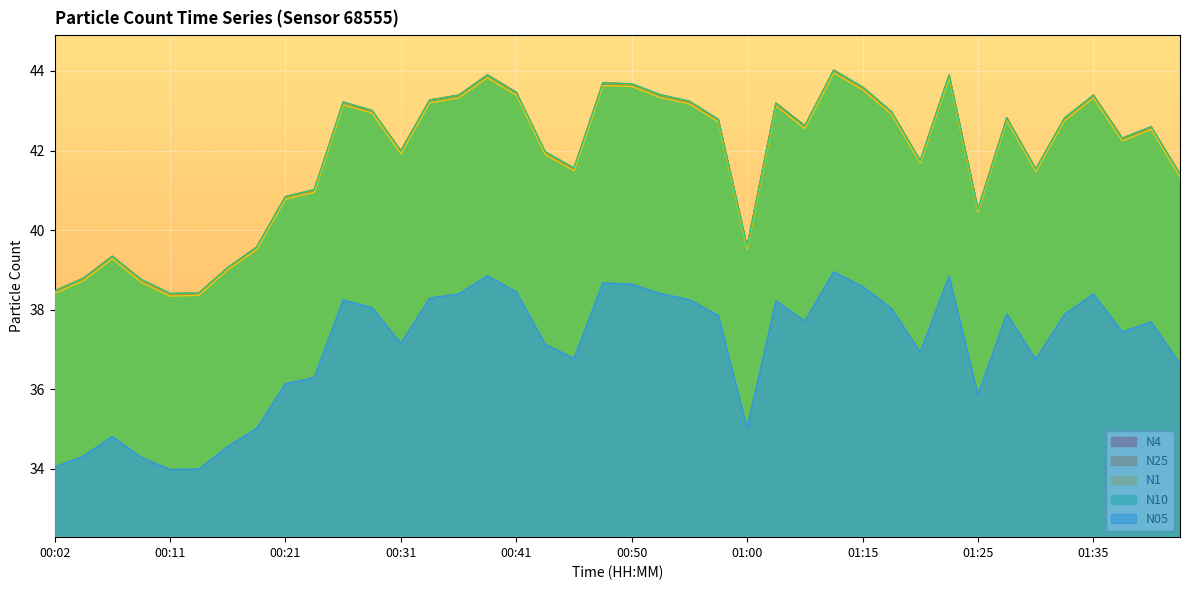

How many lines are shown in the chart?

5